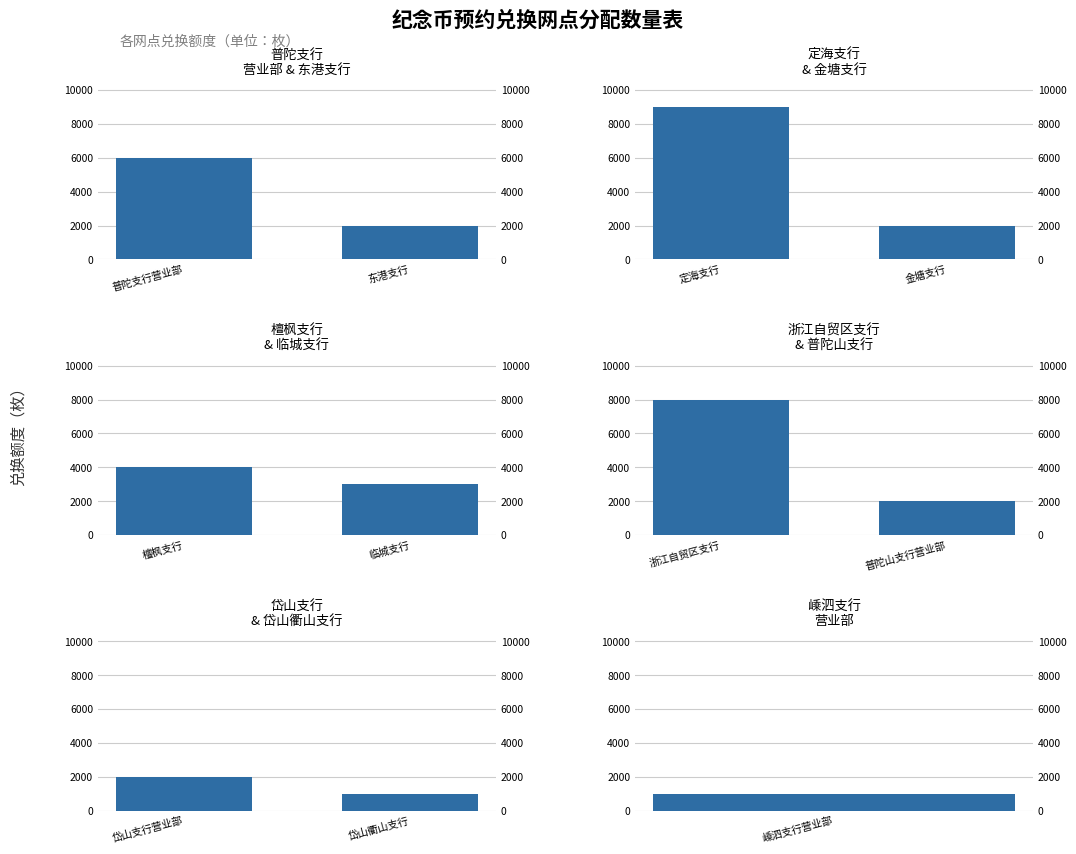

What is the label of the 1st bar from the left?

岱山支行营业部